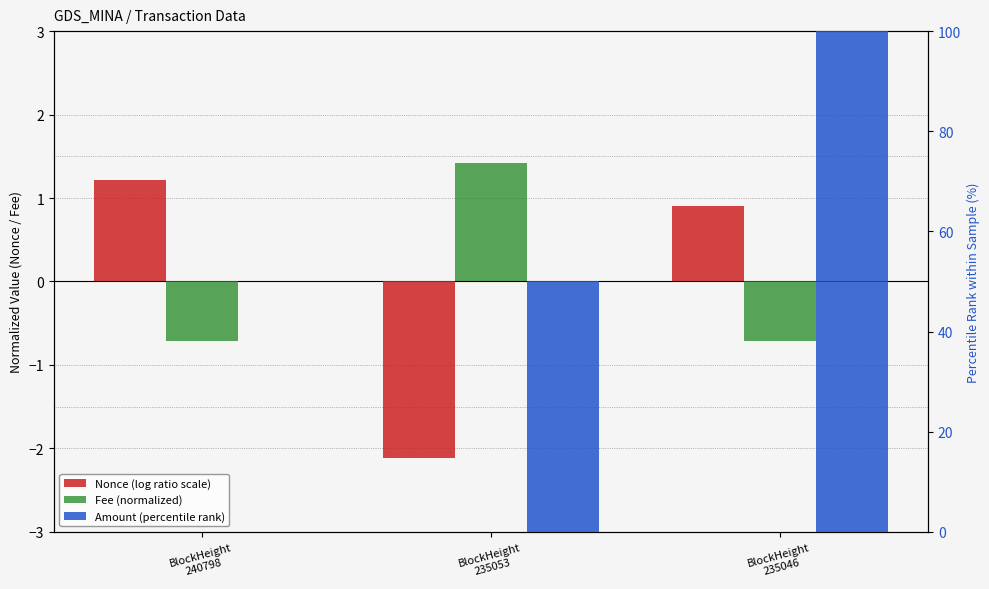

What is the spread (max minus min) of values at BlockHeight
235053?

52.1